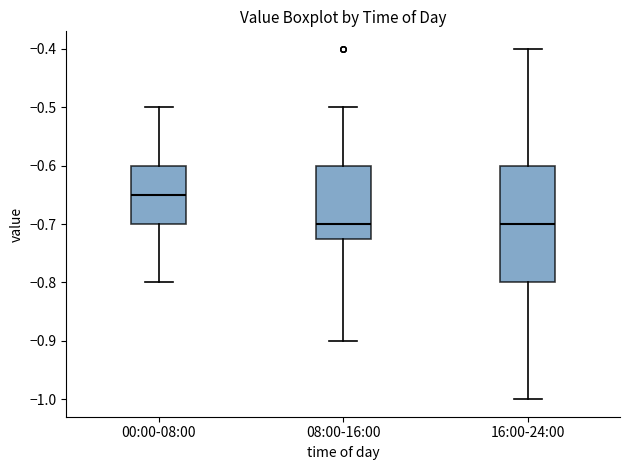

Which box has the highest median line?

00:00-08:00